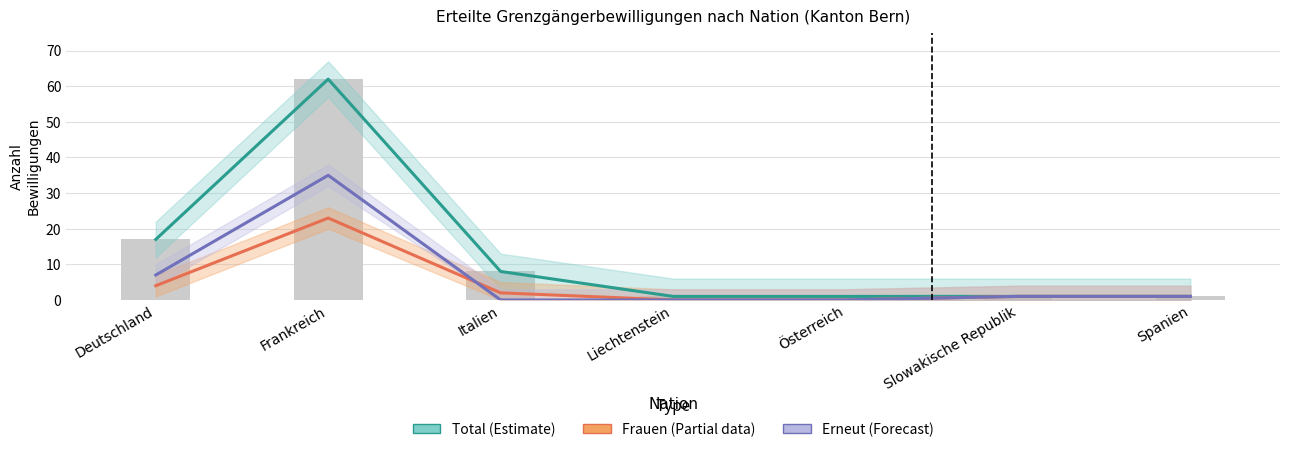

At which category is the sum across all series the highest?

Frankreich